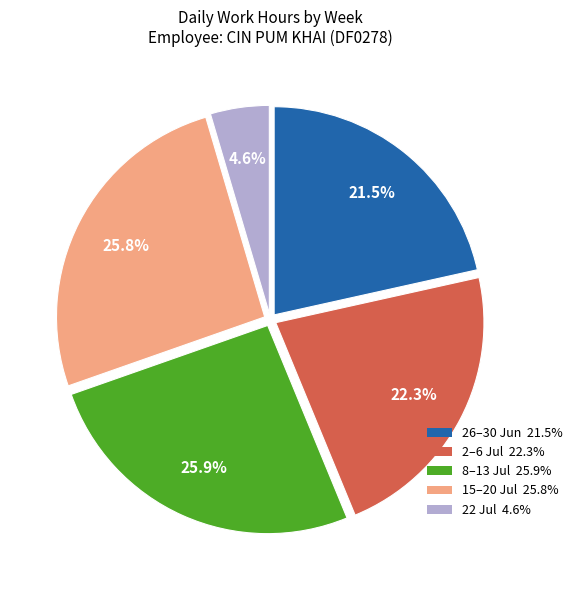

Is there any slice that represents more than half of the pie?

No